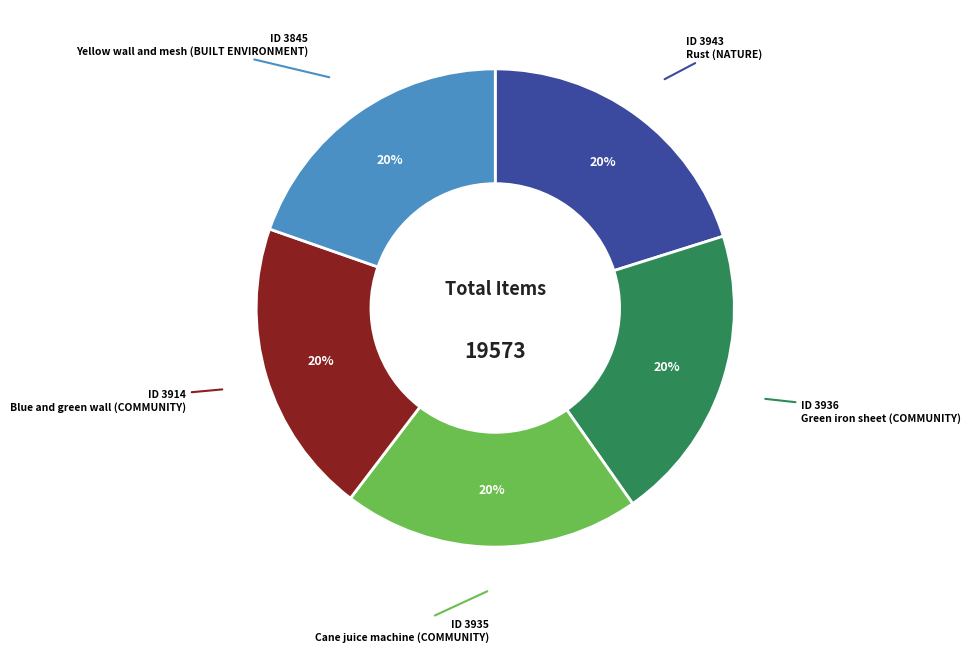

Is there any slice that represents more than half of the pie?

No